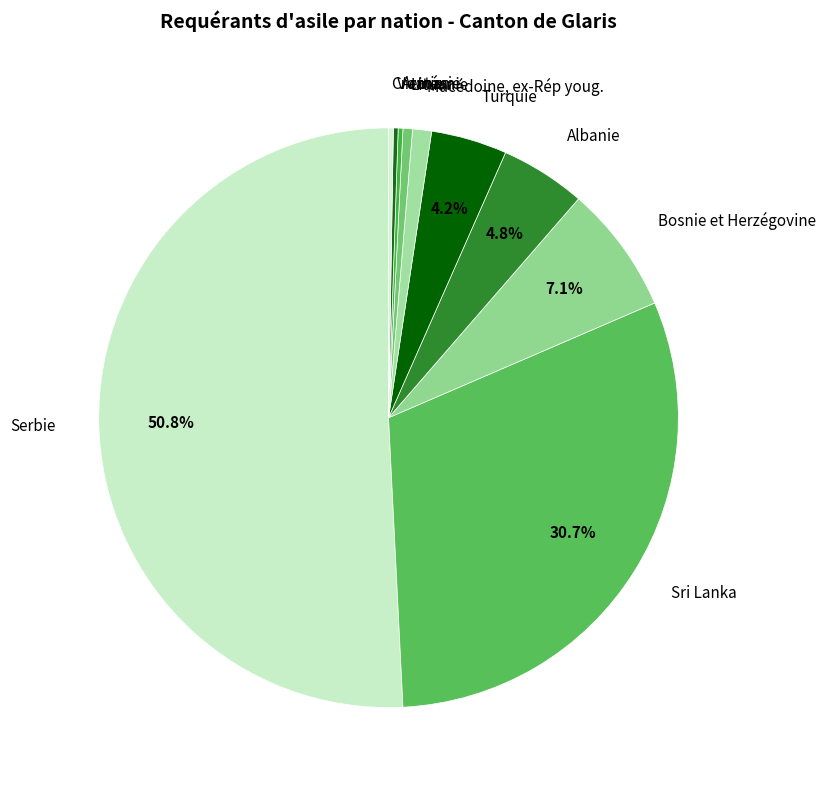

How much of the chart is everything except Turquie?

95.8%